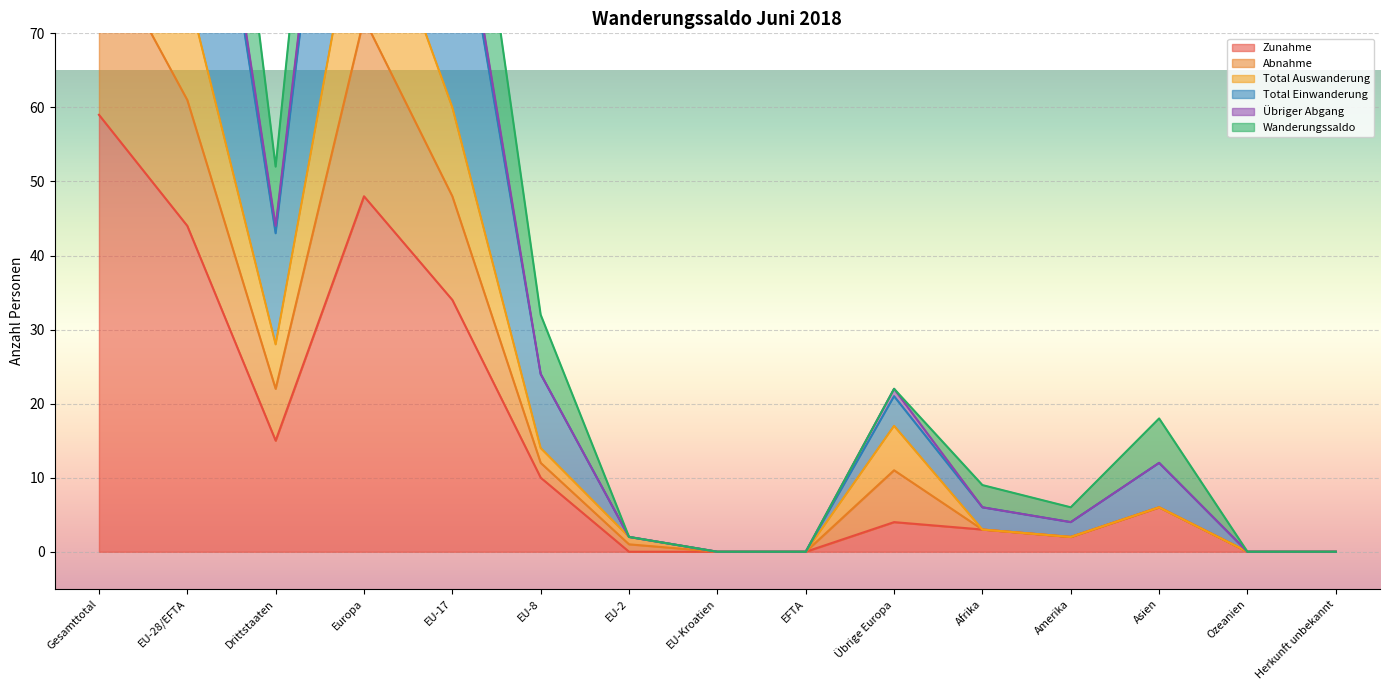

Which category has the highest value in the Zunahme series?

Gesamttotal